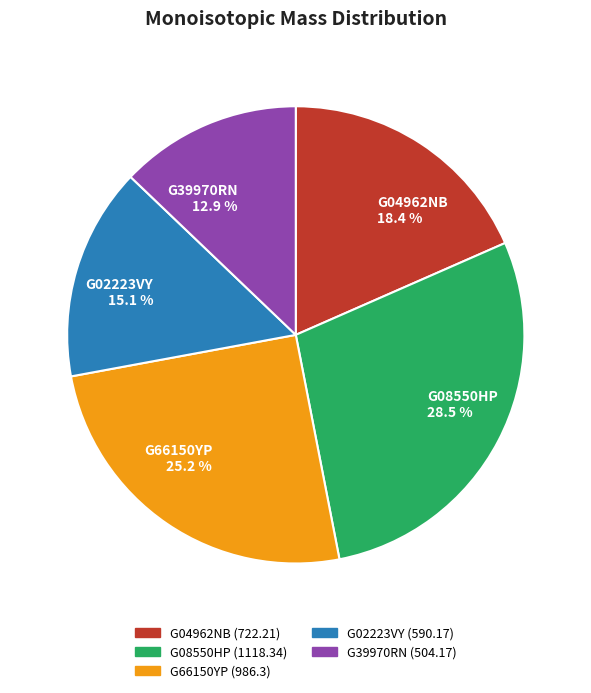

Which slice is the largest?

G08550HP